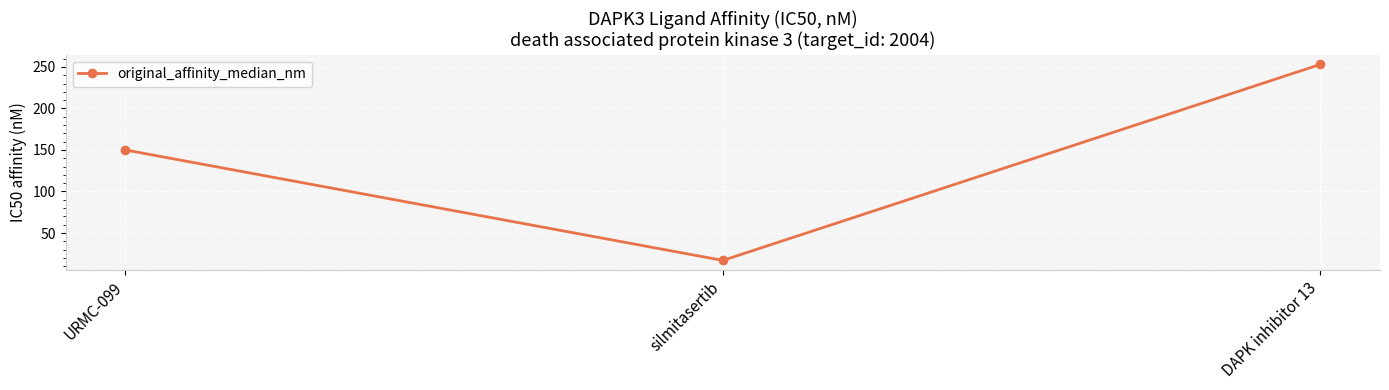

Does the chart display data point markers on the line(s)?

Yes